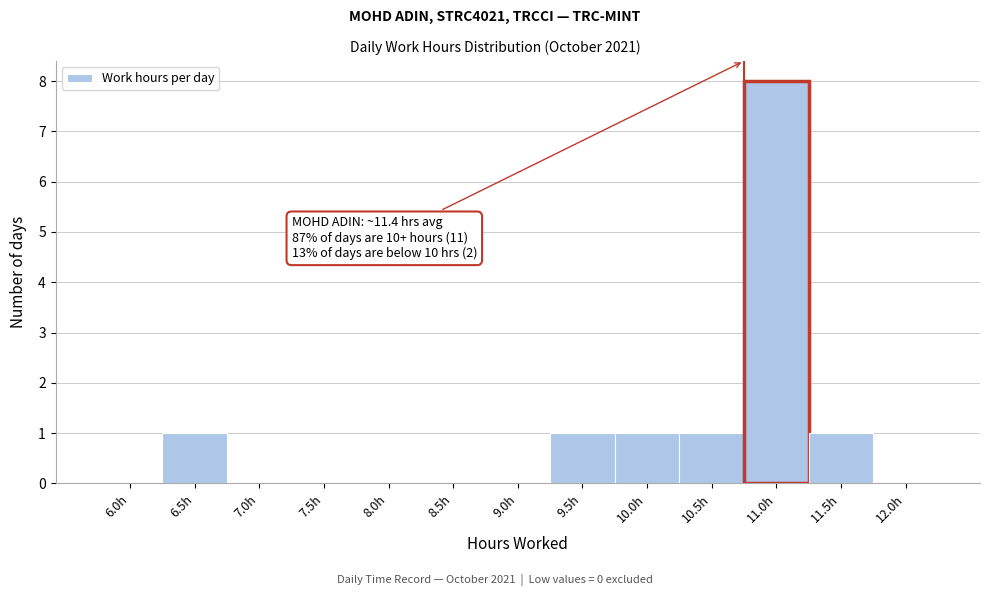

Reading left to right, extract all data points from this chart.

6.0h=0	6.5h=1	7.0h=0	7.5h=0	8.0h=0	8.5h=0	9.0h=0	9.5h=1	10.0h=1	10.5h=1	11.0h=8	11.5h=1	12.0h=0